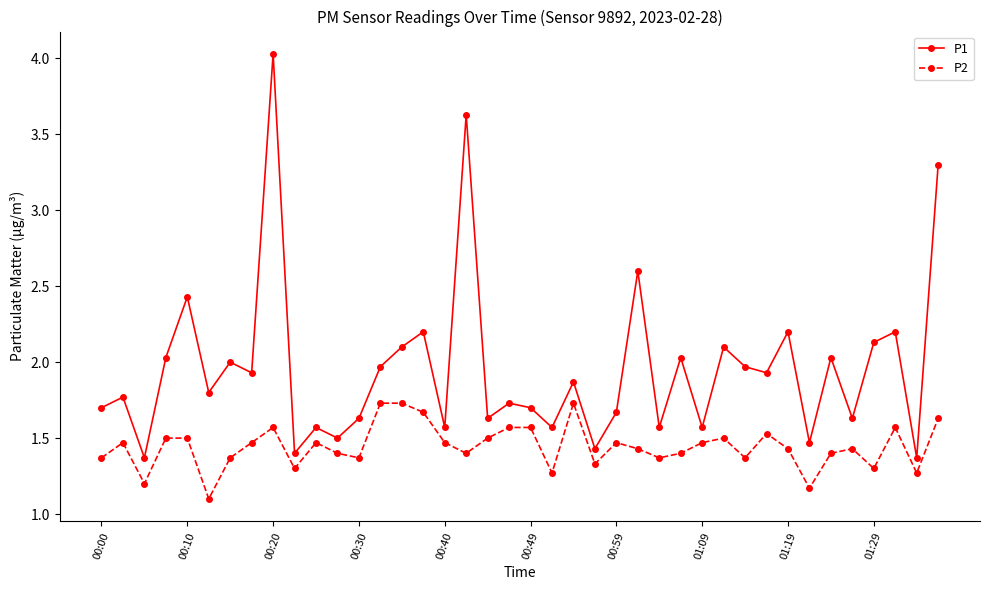

Is this an area chart (filled region under the line)?

No